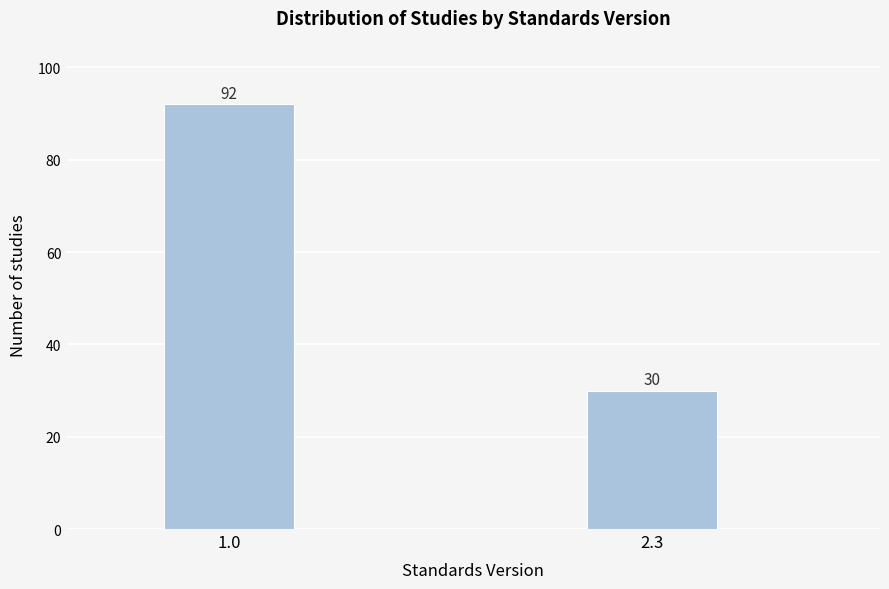

Reading left to right, list all the values displayed in this chart.

1.0=92	2.3=30